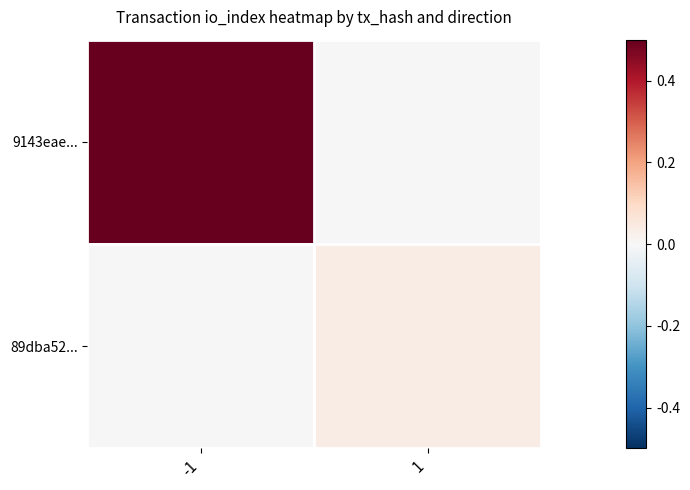

Which has a higher value, -1 or 1?

-1